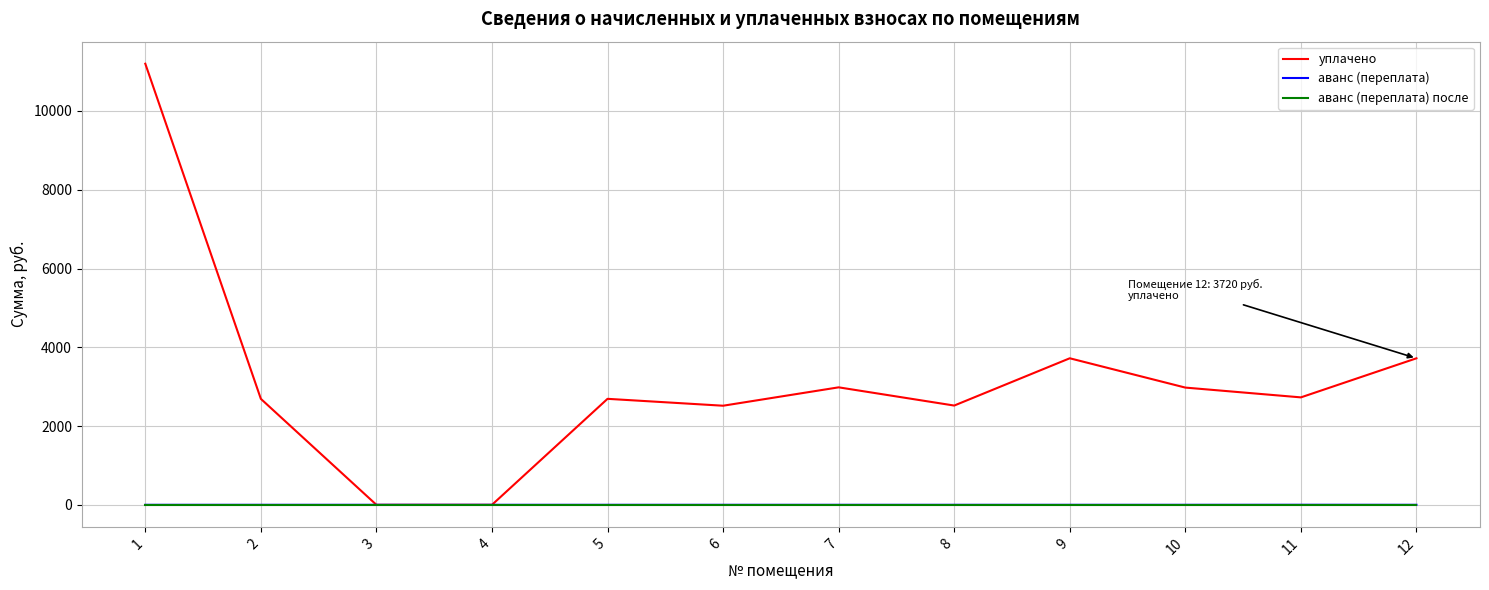

What is the difference between the highest and lowest values at 2?

2690.3